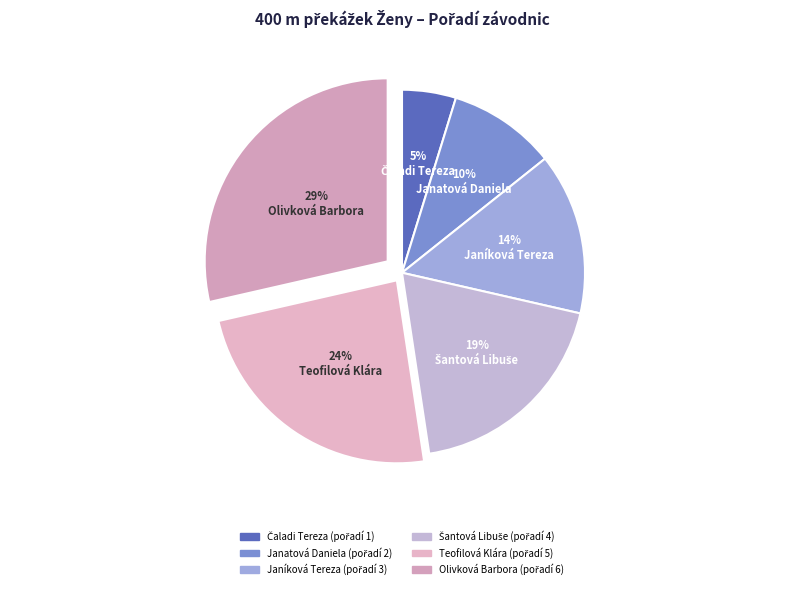

Is Janatová Daniela the majority of the pie?

No